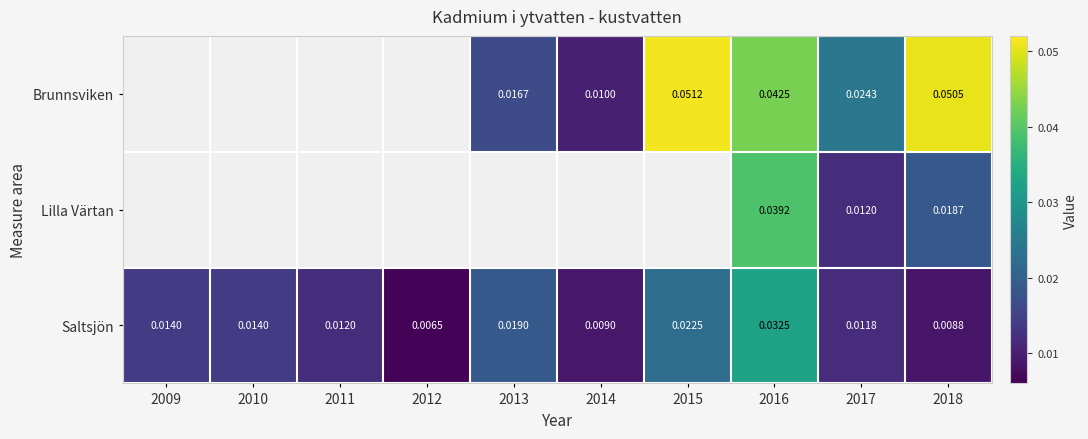

Rank the series at 2017 from lowest to highest value.

Saltsjön, Lilla Värtan, Brunnsviken